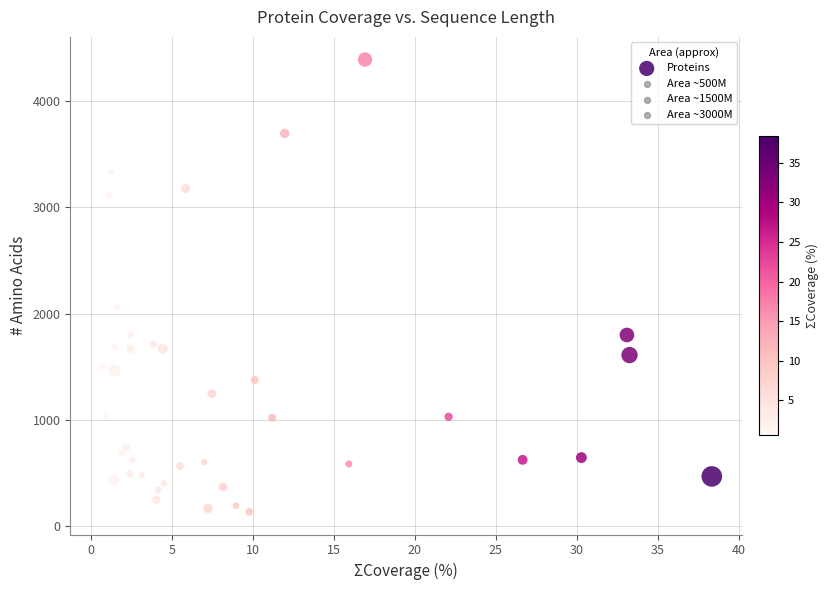

What Y value in the scatter plot is closest to 2262?

2067